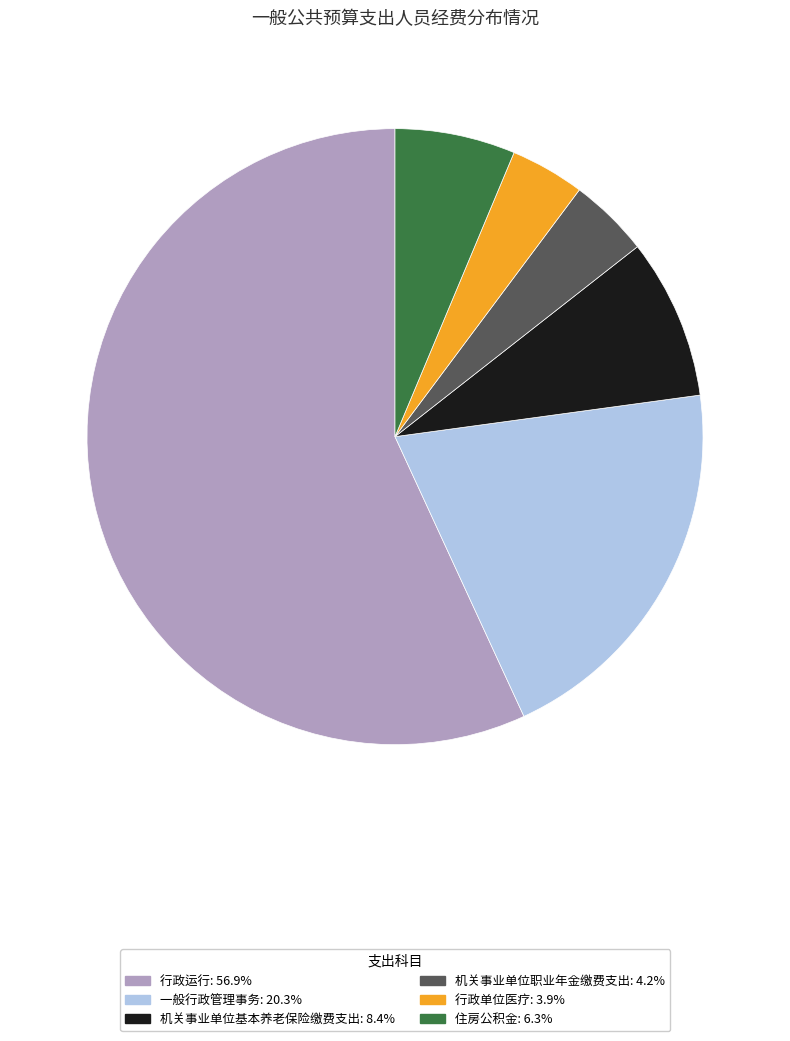

Does 行政运行 account for over 50% of the chart?

Yes